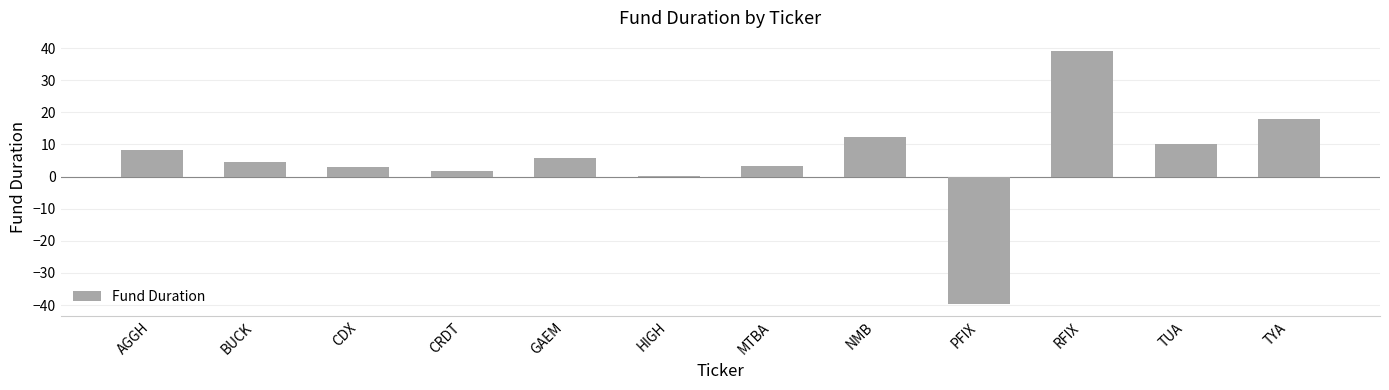

What value does the data have at TYA?

18.0